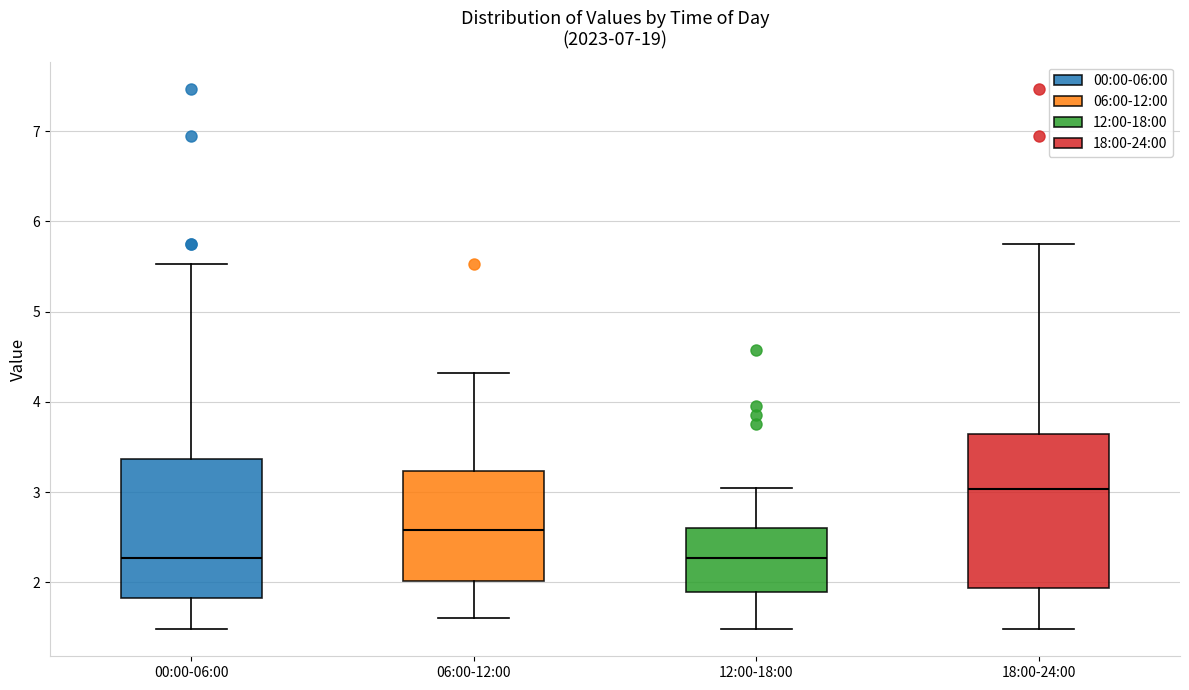

Reading left to right, read every box against the y-axis: the position of its median line, the range the box covers, and the ends of its whiskers. The values are not printed on the chart, so give them approximately, as read against the axis.

00:00-06:00: median 2.3, box 1.8 to 3.4, whiskers 1.5 to 5.5
06:00-12:00: median 2.6, box 2.0 to 3.2, whiskers 1.6 to 4.3
12:00-18:00: median 2.3, box 1.9 to 2.6, whiskers 1.5 to 3.1
18:00-24:00: median 3.0, box 1.9 to 3.6, whiskers 1.5 to 5.8